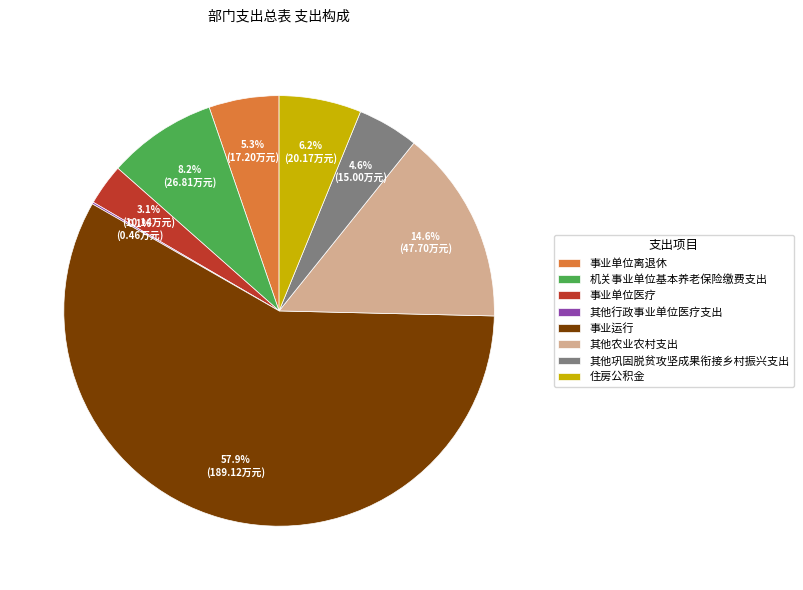

True or false: 其他农业农村支出 accounts for 15% of the total.

True